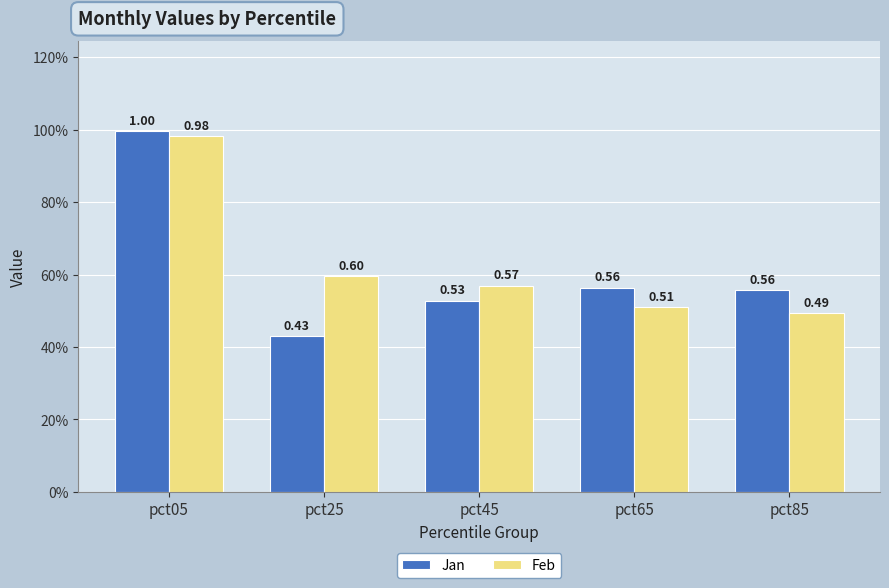

What is the difference between the second highest and minimum values in the Feb series?

0.1